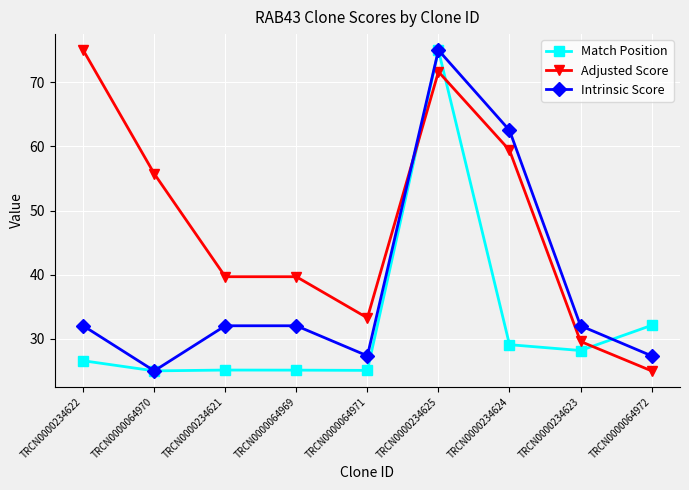

How many data points in Match Position are less than 26?

4